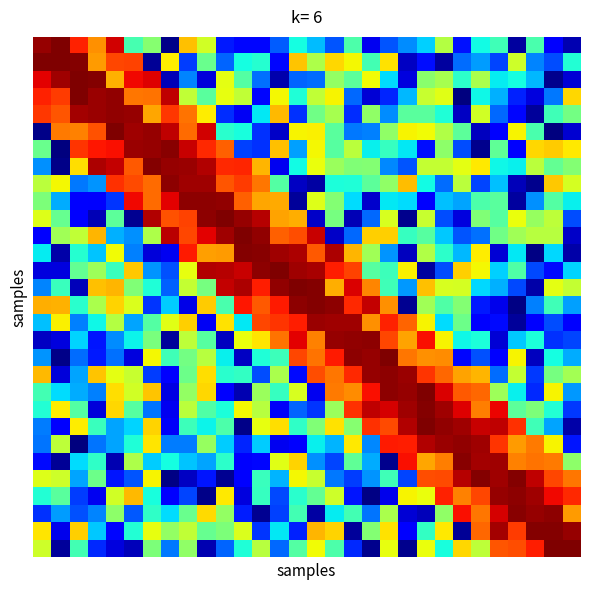

At how many categories does at least one series exceed 1015387373?

30